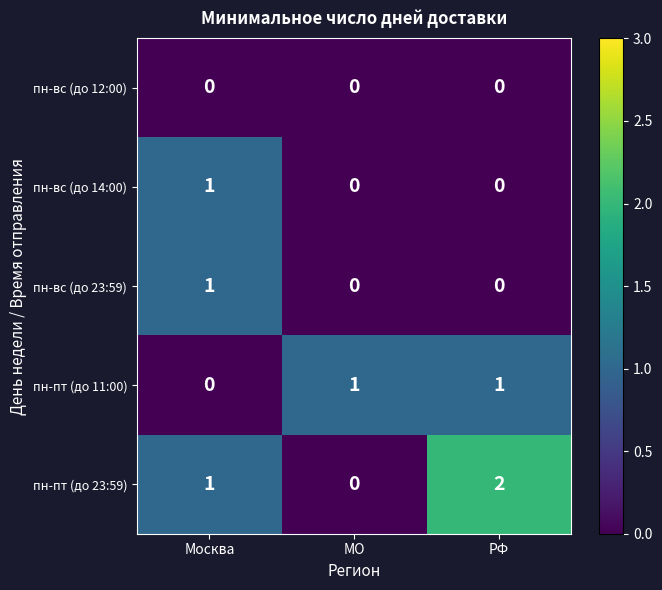

Which label corresponds to the largest value in the chart?

РФ